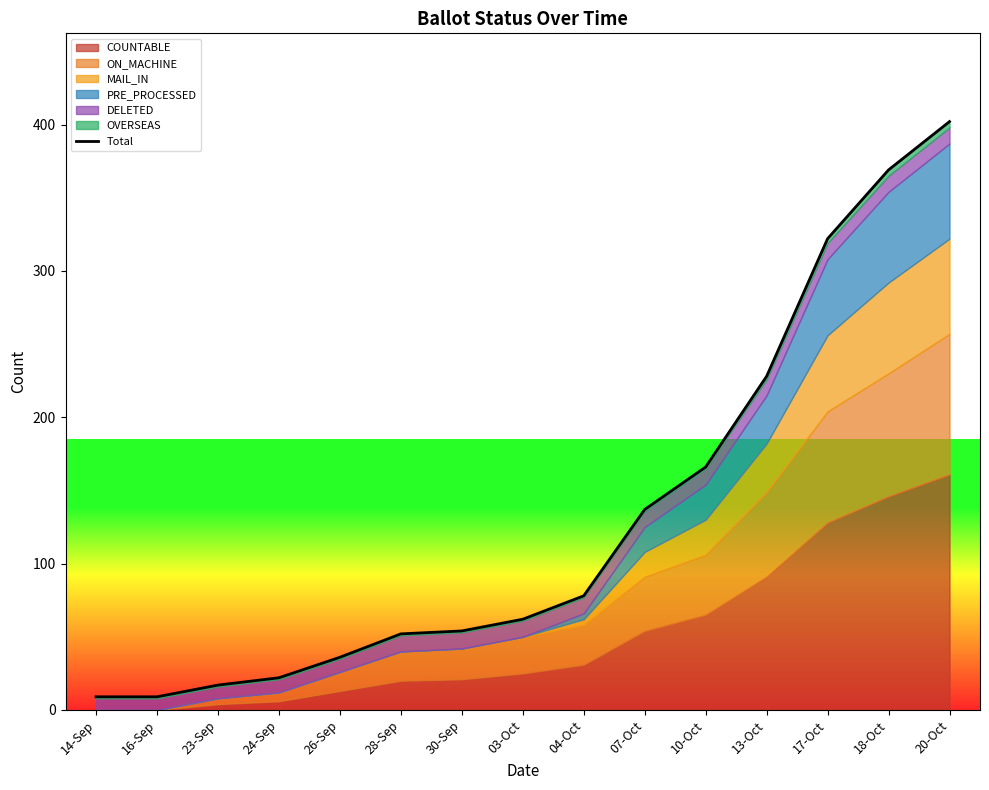

Does the chart have visible grid lines?

No